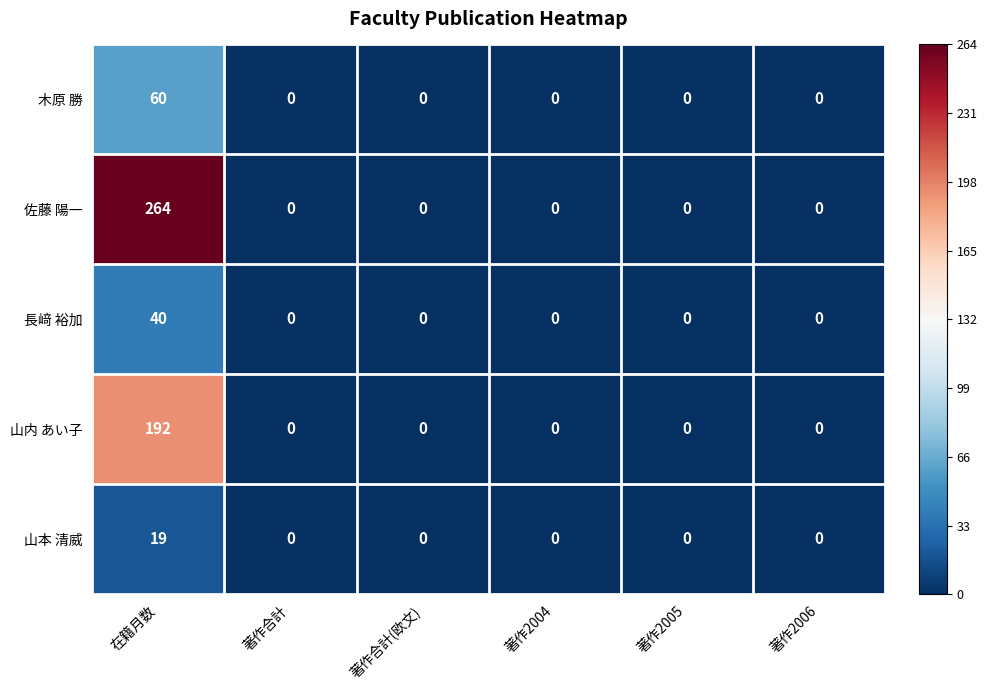

How many distinct data groups are displayed?

5